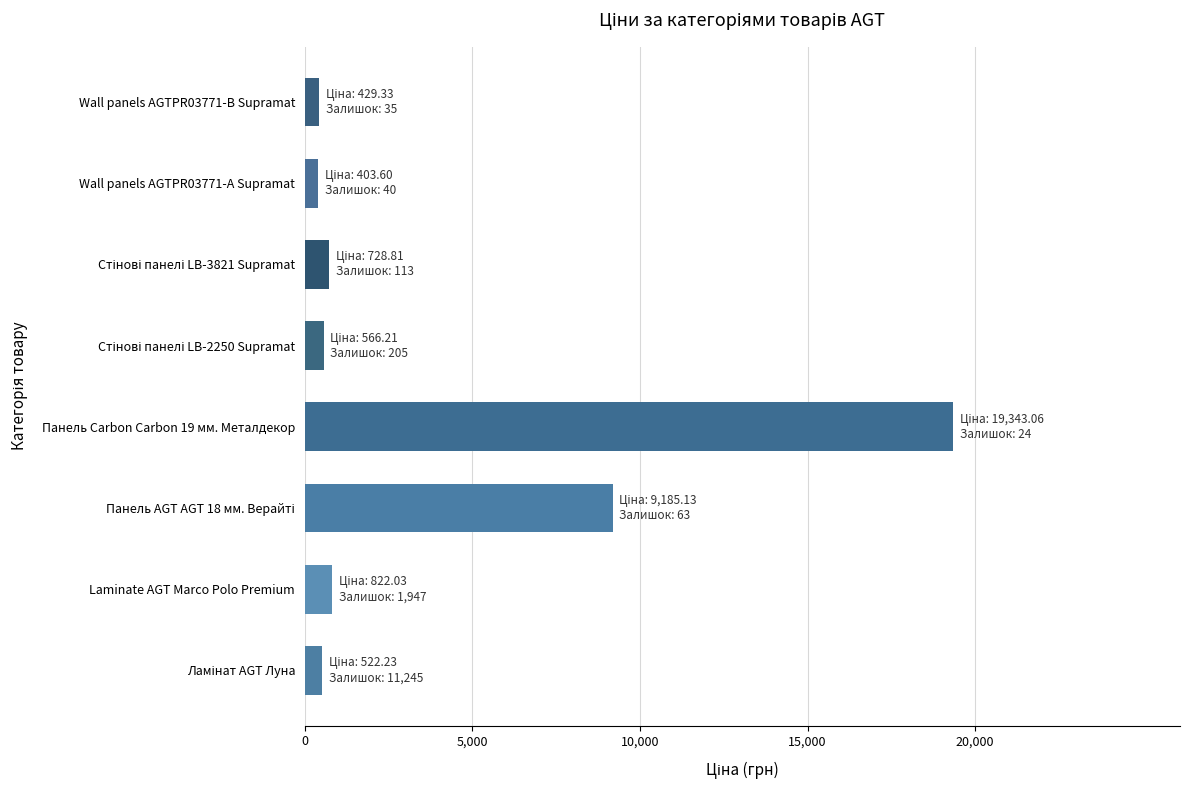

How many data points does each series have?

8